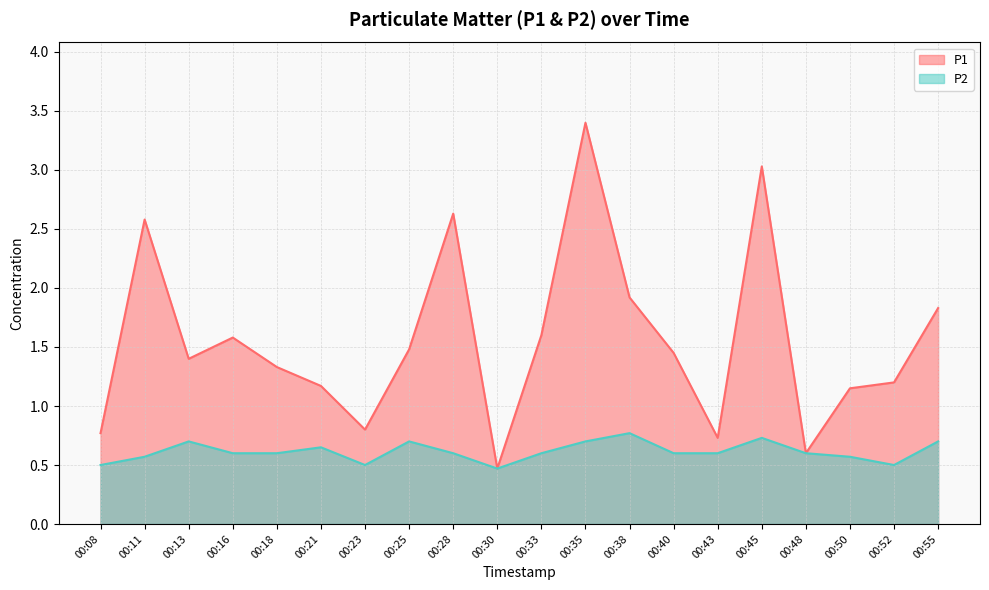

Rank the categories by P1 value from lowest to highest.

00:30, 00:48, 00:43, 00:08, 00:23, 00:50, 00:21, 00:52, 00:18, 00:13, 00:40, 00:25, 00:16, 00:33, 00:55, 00:38, 00:11, 00:28, 00:45, 00:35